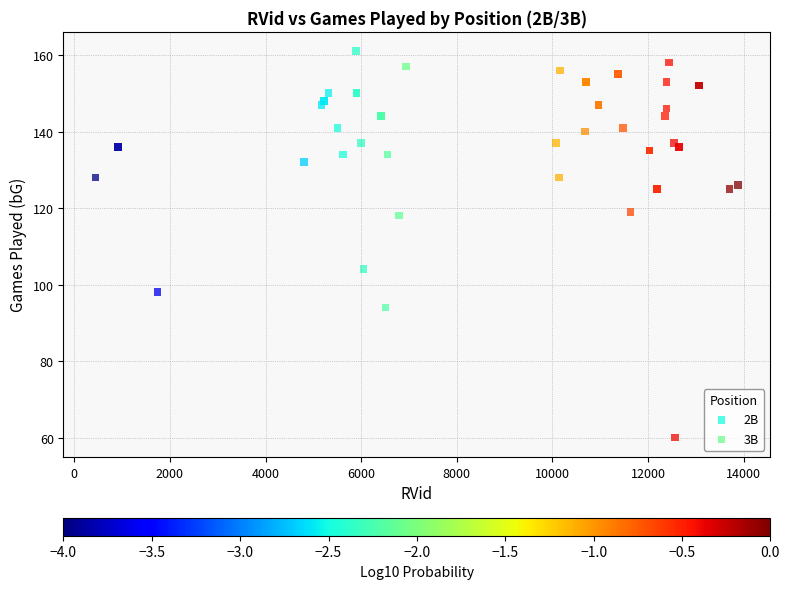

Which series contains the lowest Y value?

2B